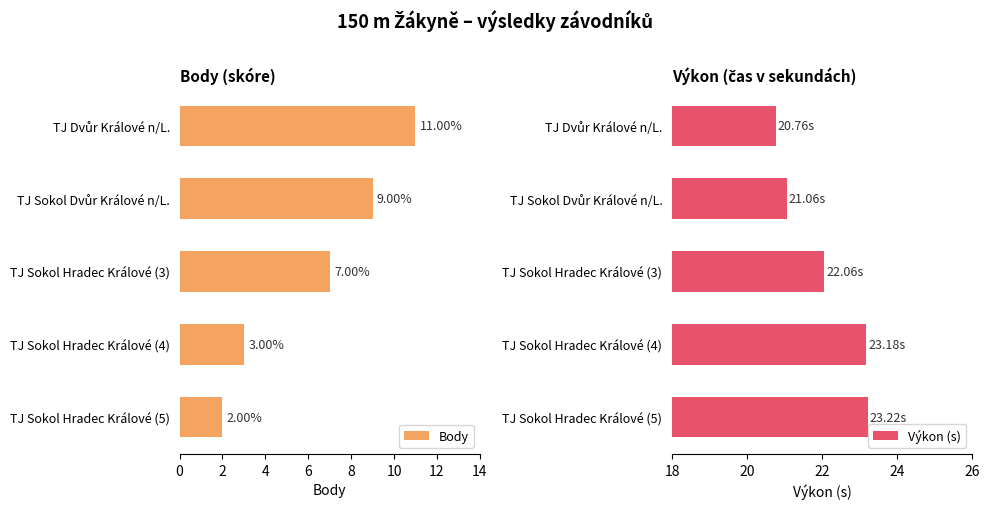

List the series in order of their peak value, lowest first.

Body, Výkon (s)